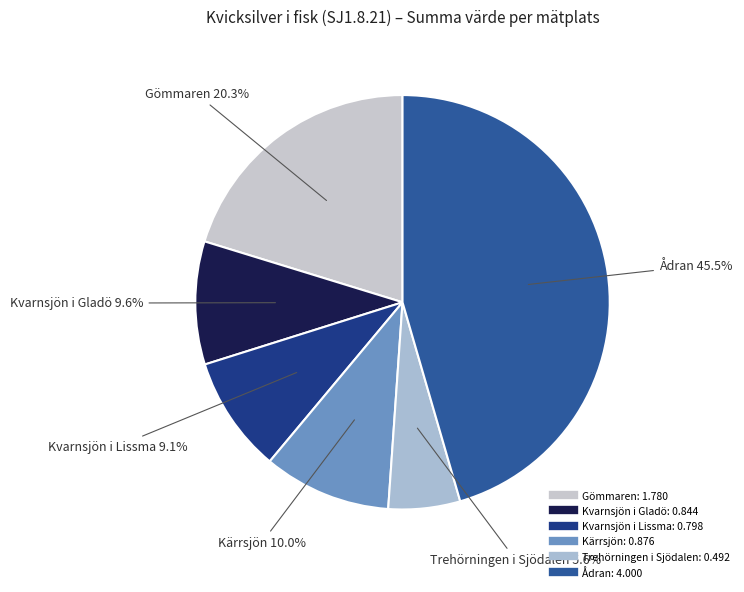

How many slices are in this pie chart?

6